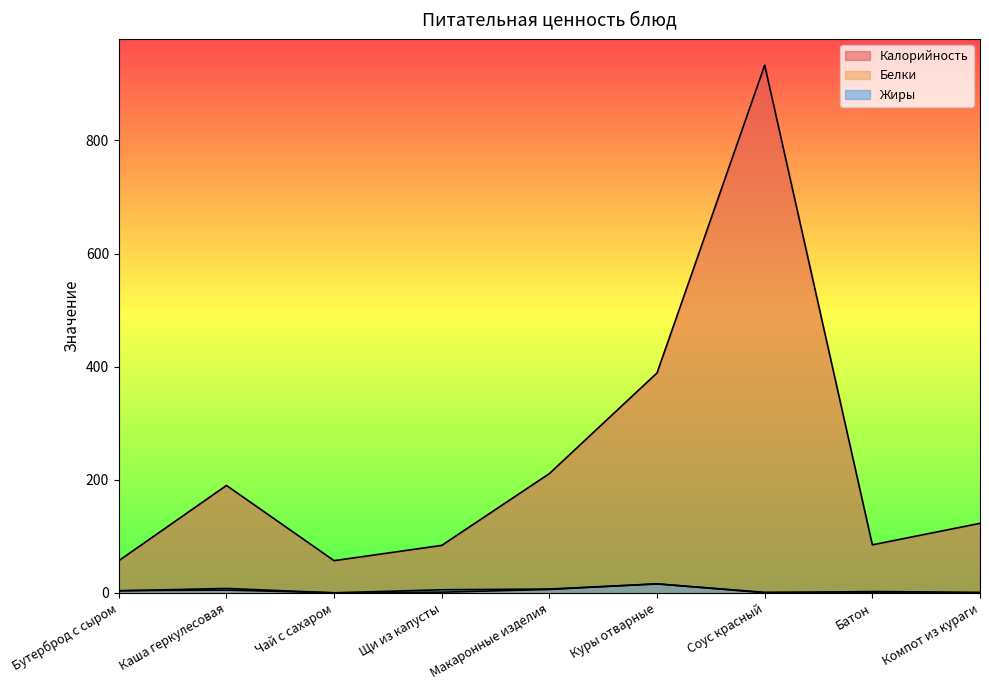

The value of Белки at Щи из капусты is 0.6. True or false?

False